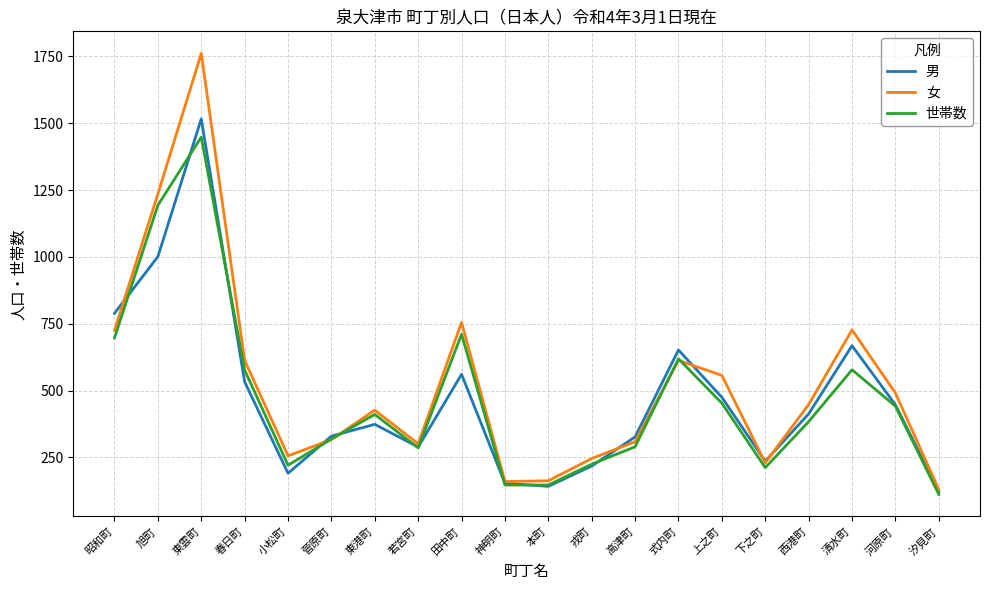

What is the highest value of the 男 series?

1516